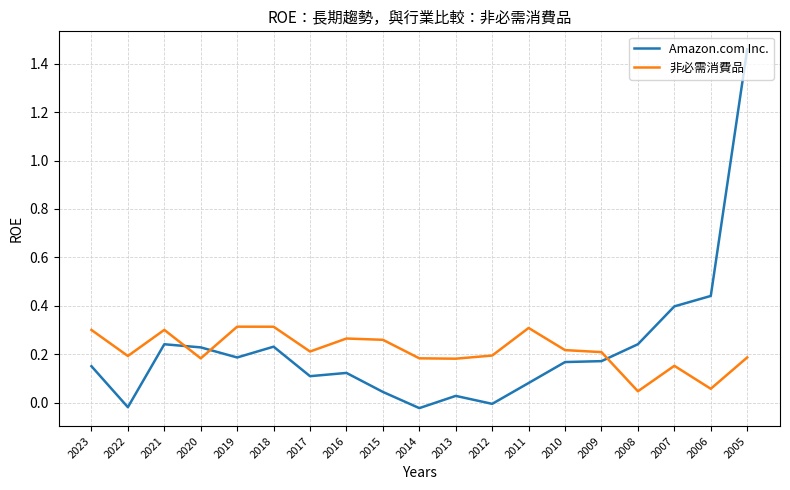

Rank the series by their maximum value, from lowest to highest.

非必需消費品, Amazon.com Inc.